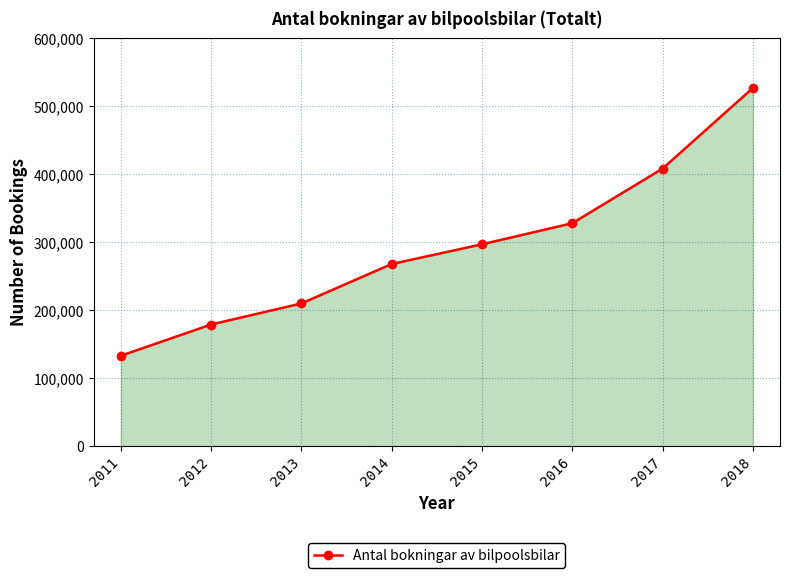

How many series are shown in this chart?

1